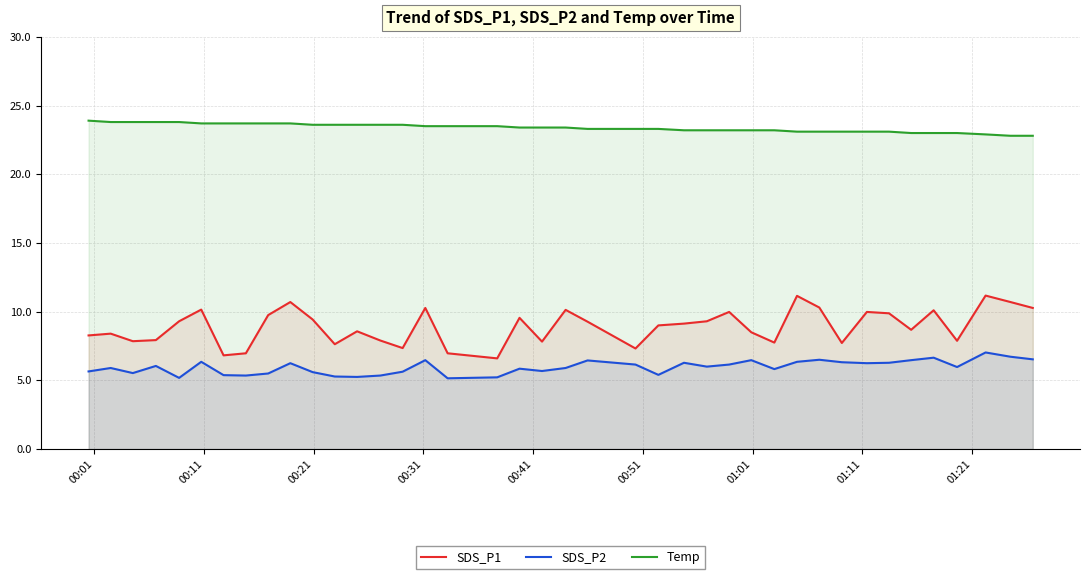

What is the average value of the SDS_P1 series?

8.9